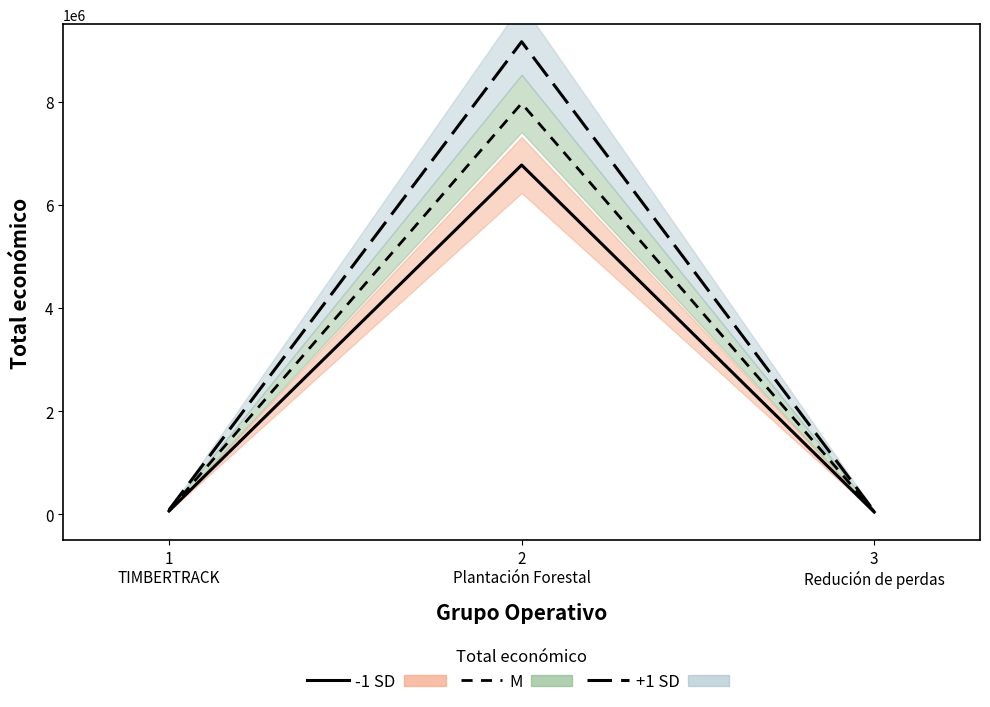

Which series has the largest total across all categories?

+1 SD